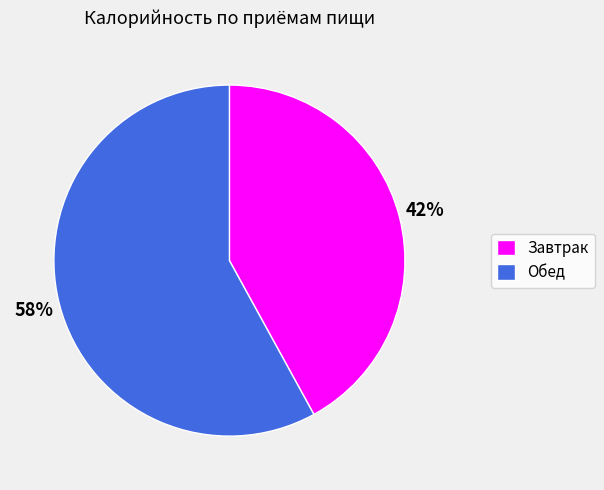

To the nearest percent, what is the difference between the Завтрак and Обед slice percentages?

16%